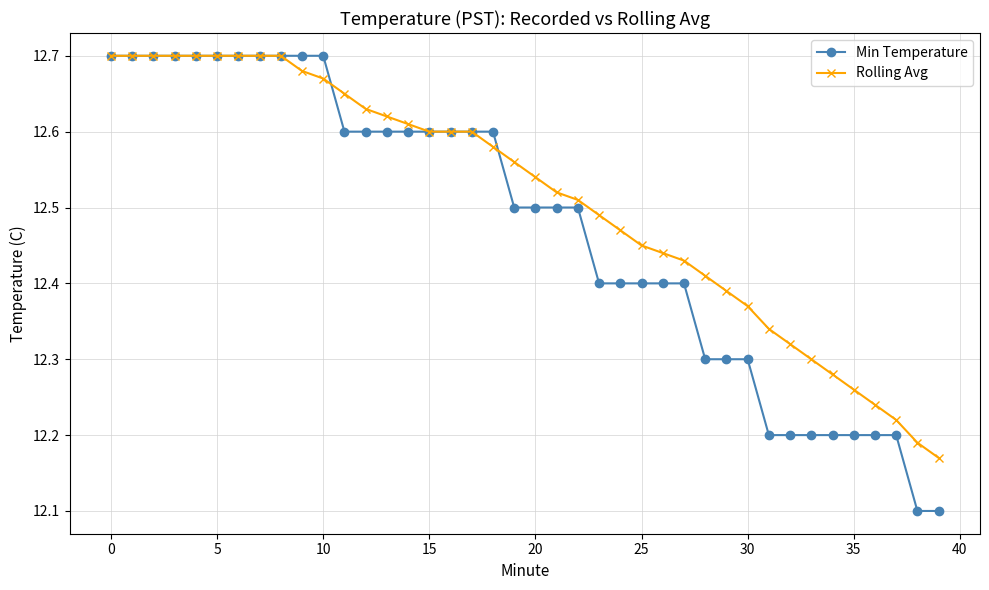

Count the Min Temperature values in the range 12 to 13.

40